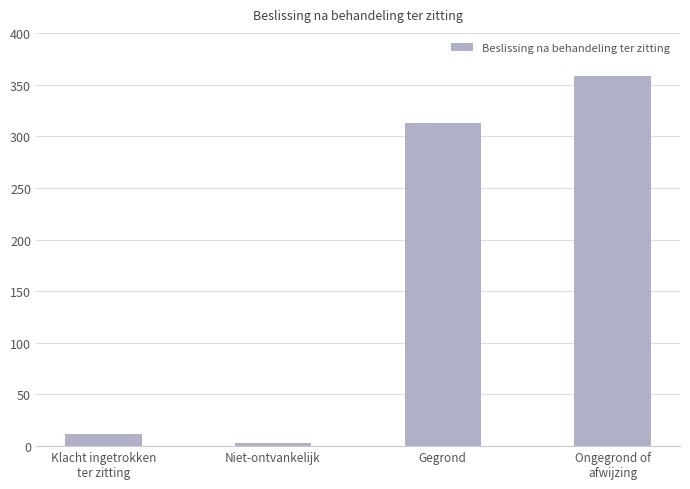

Read the value at Niet-ontvankelijk, to the nearest 5.

5